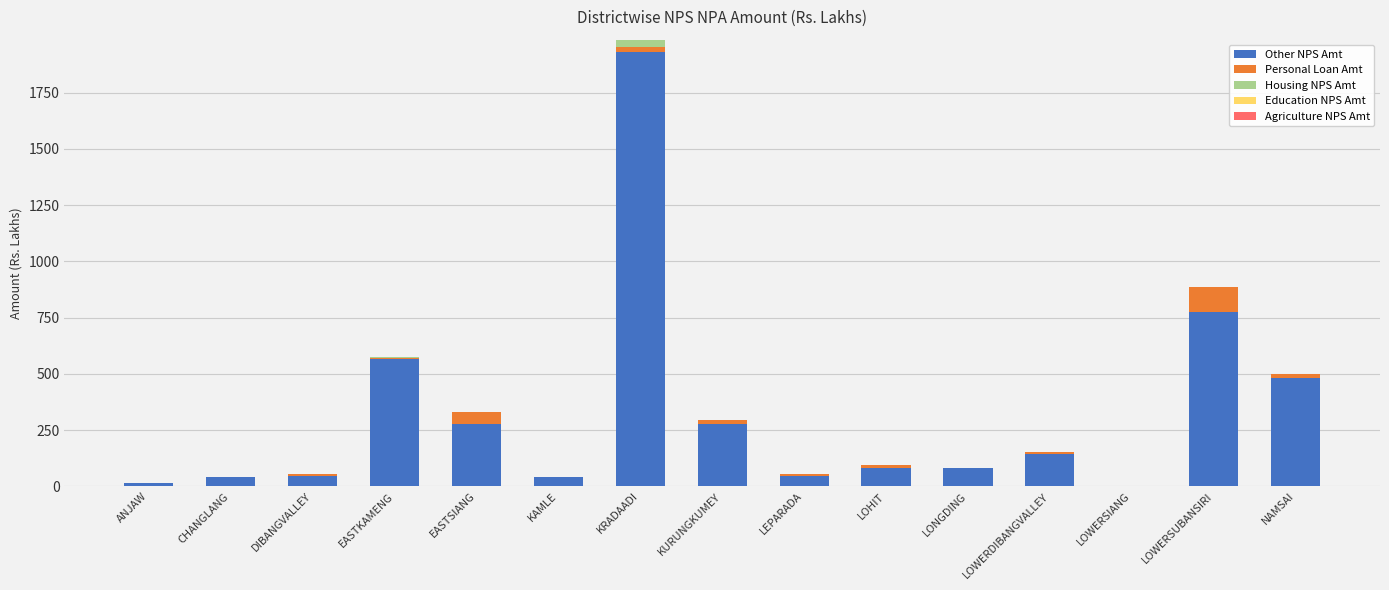

How many values in the Other NPS Amt series exceed 81?

8